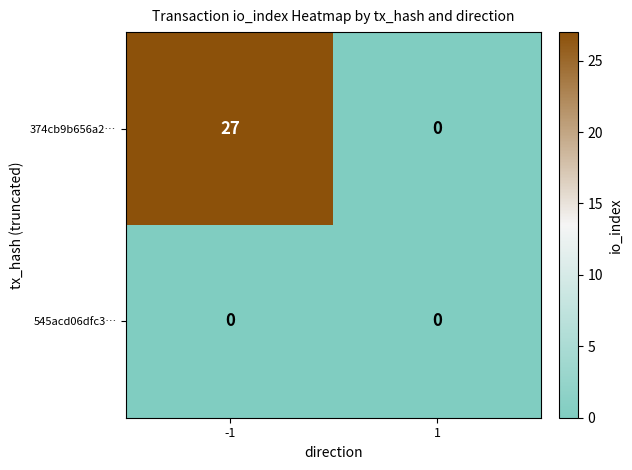

What is the maximum value for 374cb9b656a2…?

27